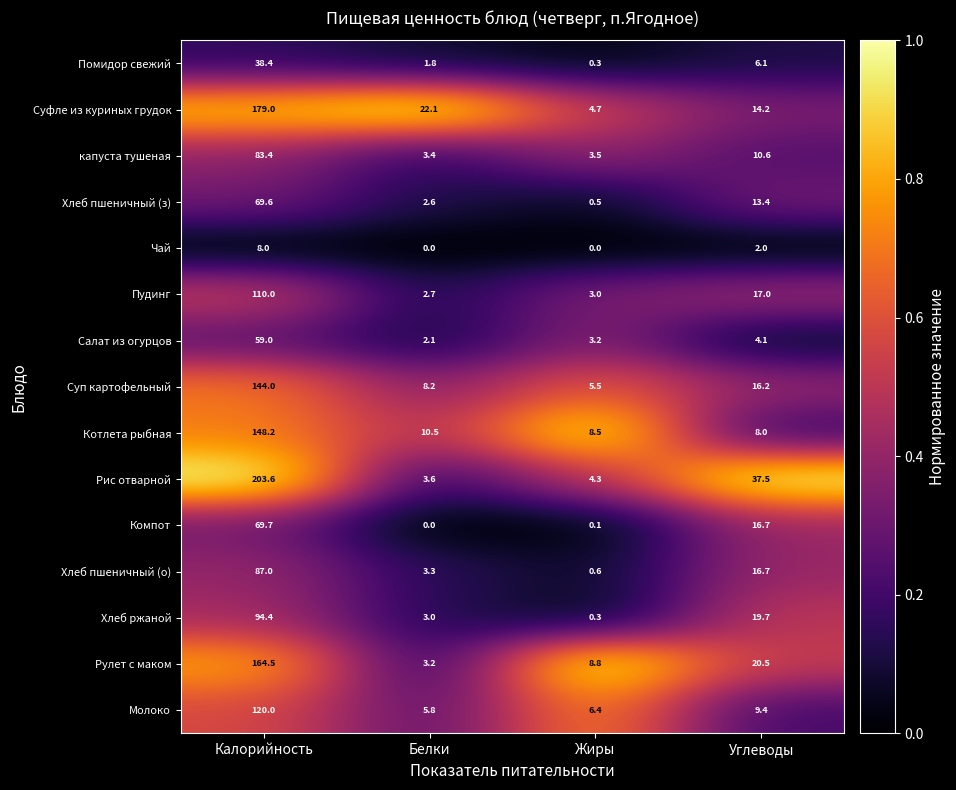

Rank the series by their maximum value, from highest to lowest.

Рис отварной, Суфле из куриных грудок, Рулет с маком, Котлета рыбная, Суп картофельный, Молоко, Пудинг, Хлеб ржаной, Хлеб пшеничный (о), капуста тушеная, Компот, Хлеб пшеничный (з), Салат из огурцов, Помидор свежий, Чай